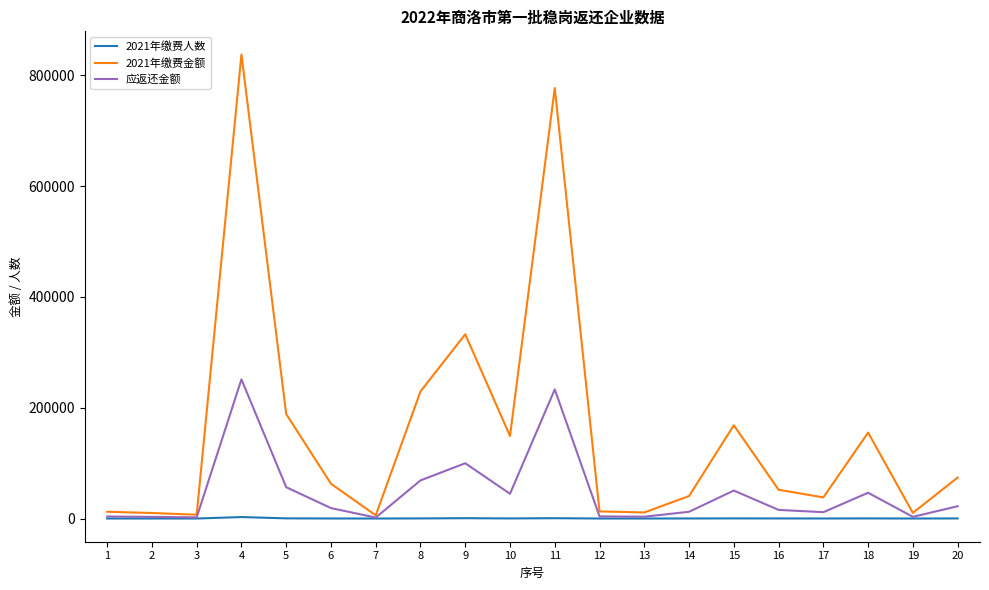

At which category does the chart reach its peak across all series?

4